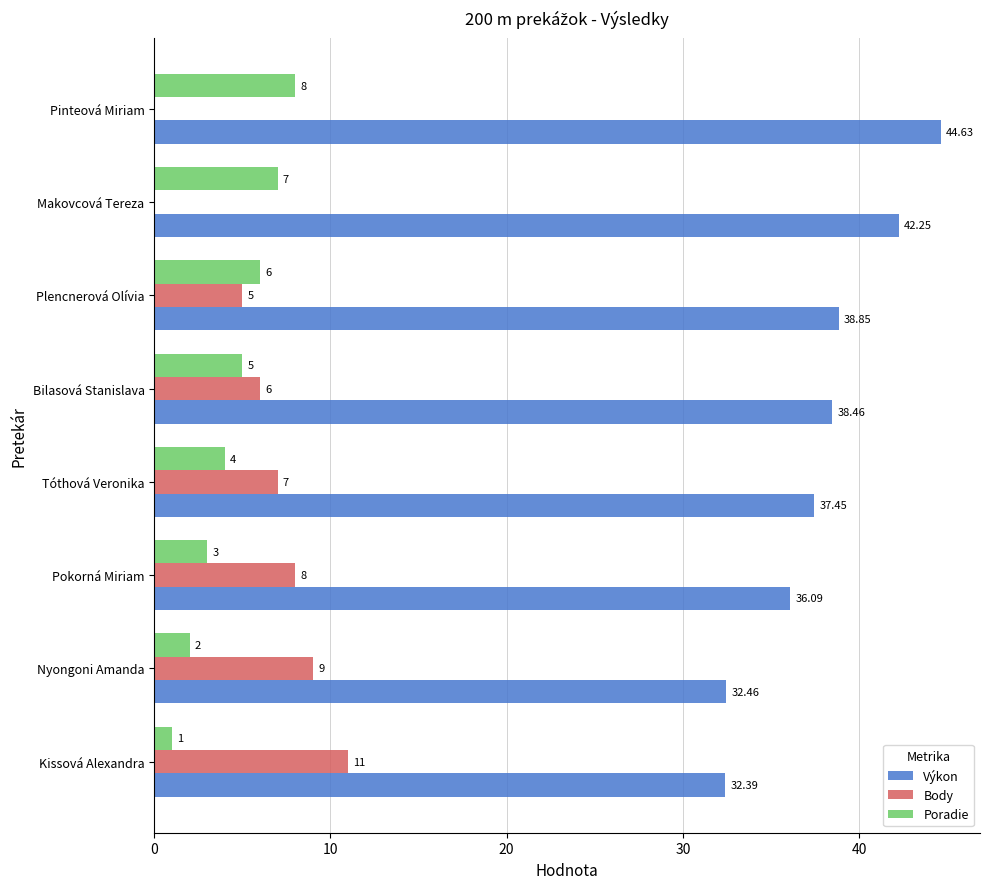

Between Nyongoni Amanda and Tóthová Veronika, which series saw the biggest shift?

Výkon